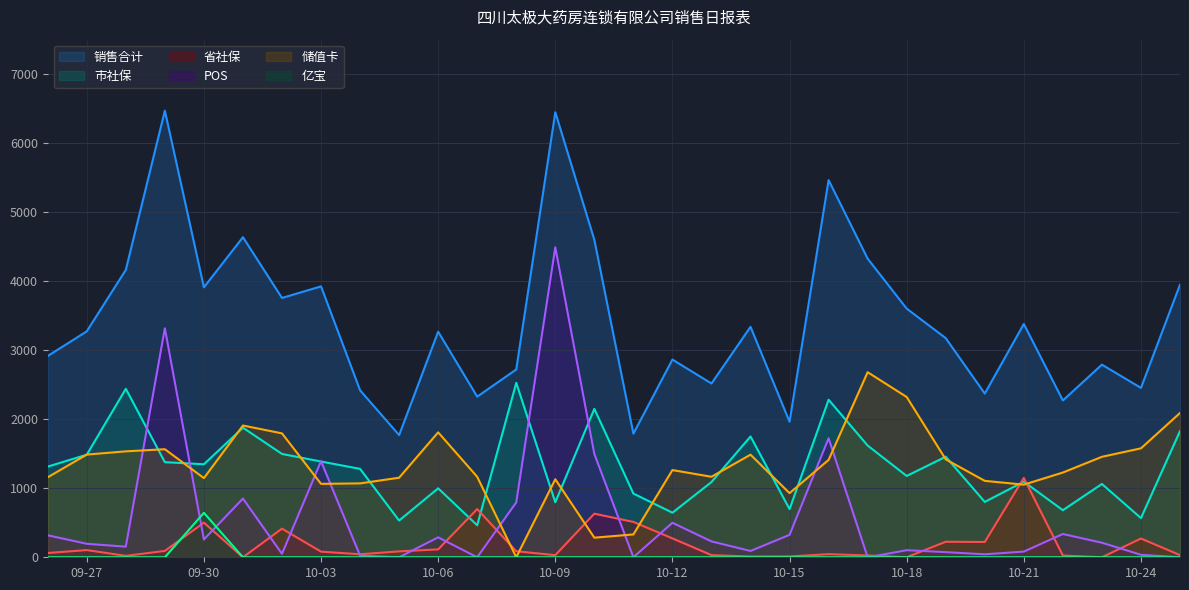

What is the sum of all 省社保 values?

5801.4